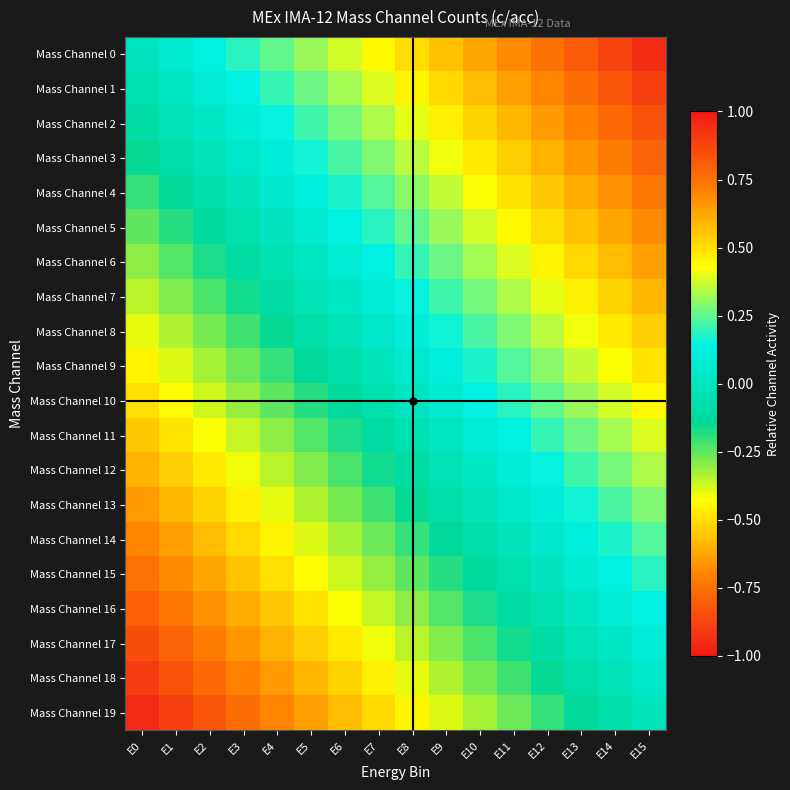

What is the spread (max minus min) of values at E4?

0.9